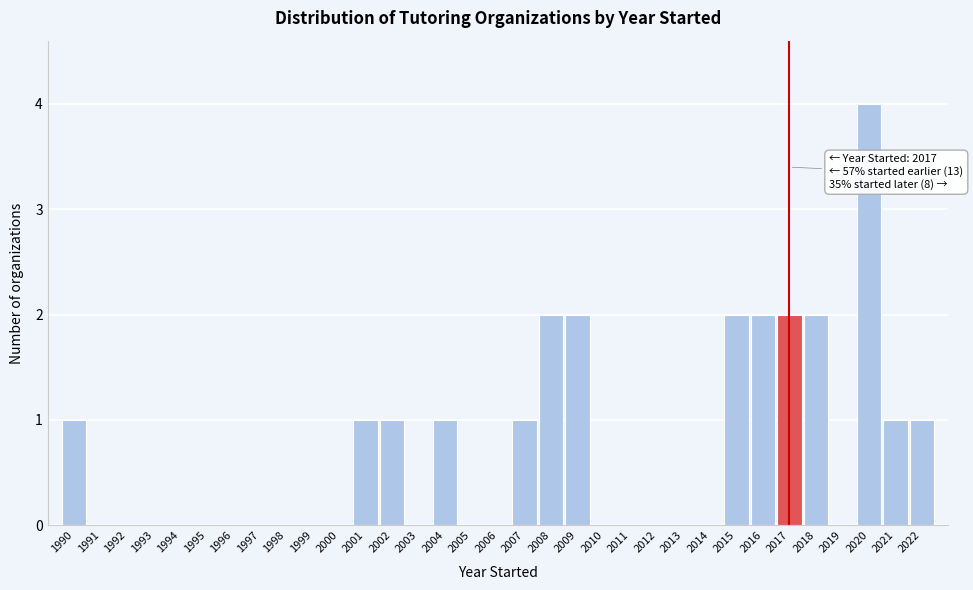

Which range on the x-axis has the tallest bar?

2019.5 to 2020.5